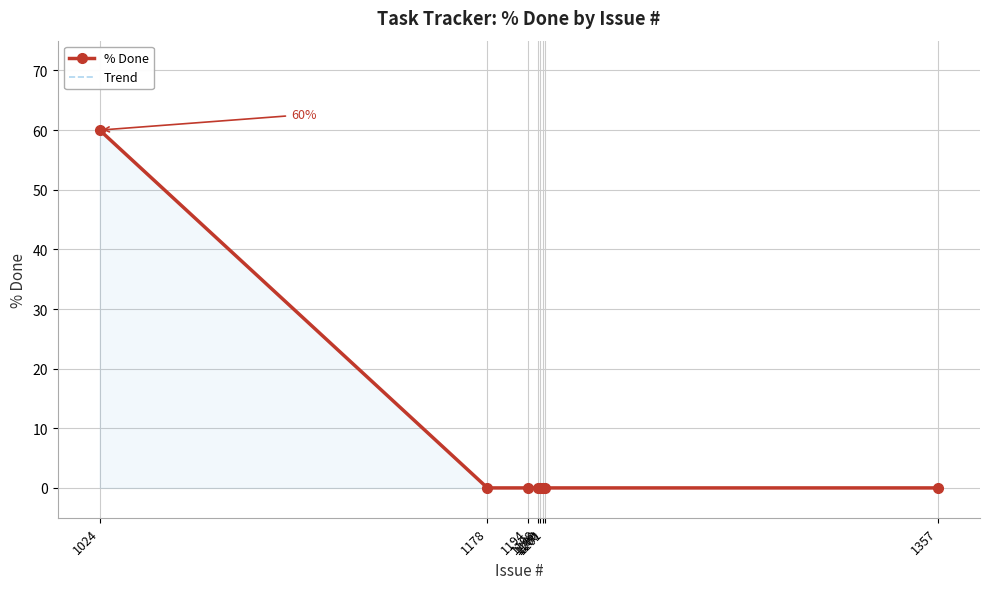

Is it true that Trend equals 0 at 1200?

True